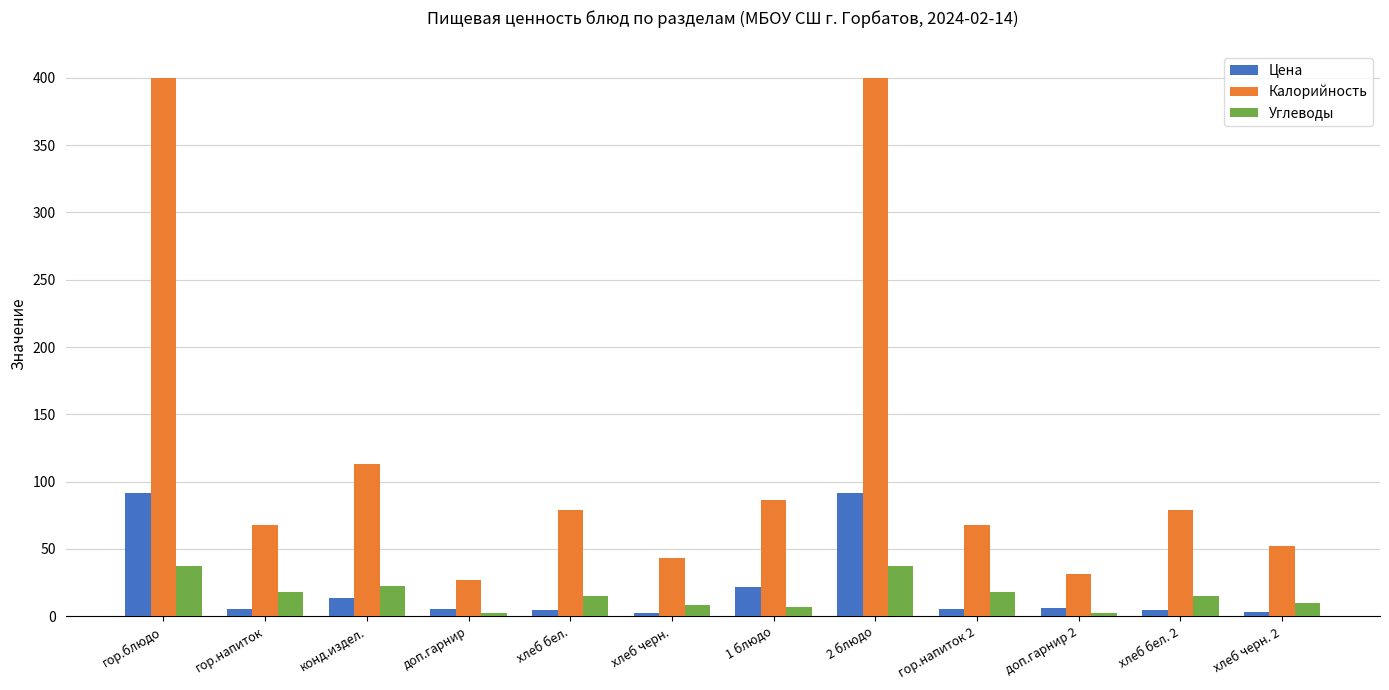

Are the bars grouped side by side (vs. stacked)?

Yes